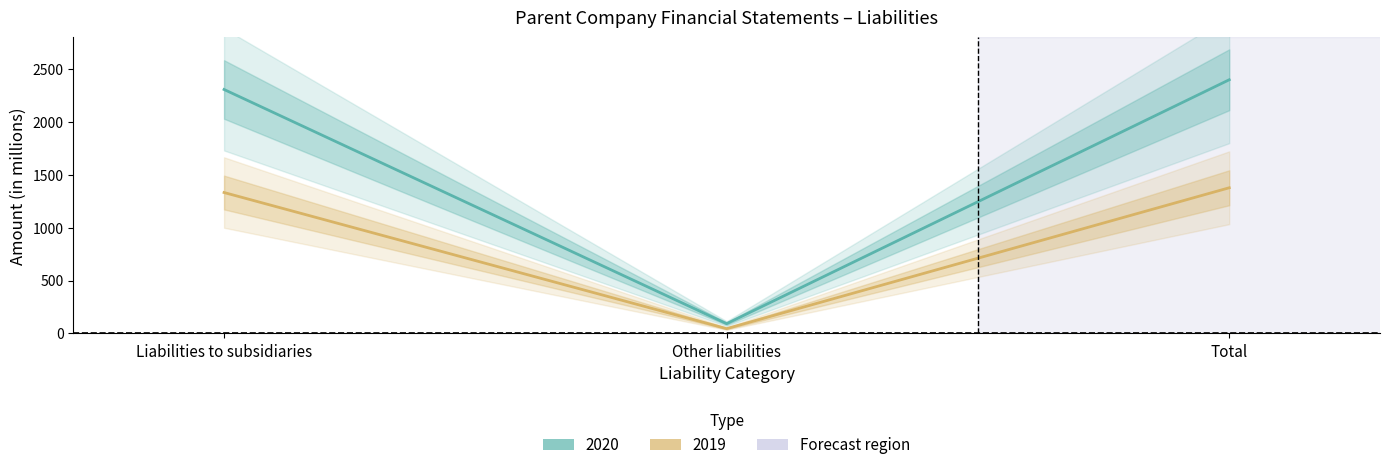

Where does the 2019 series first go above 1333?

Total